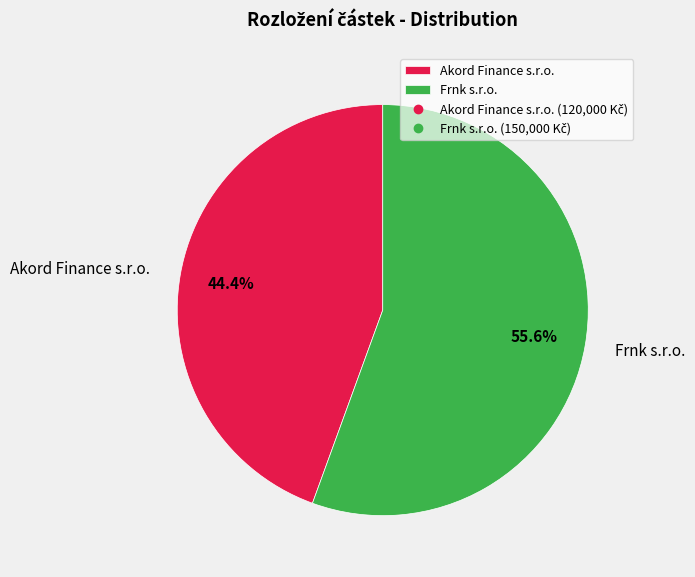

True or false: Akord Finance s.r.o. accounts for 52% of the total.

False